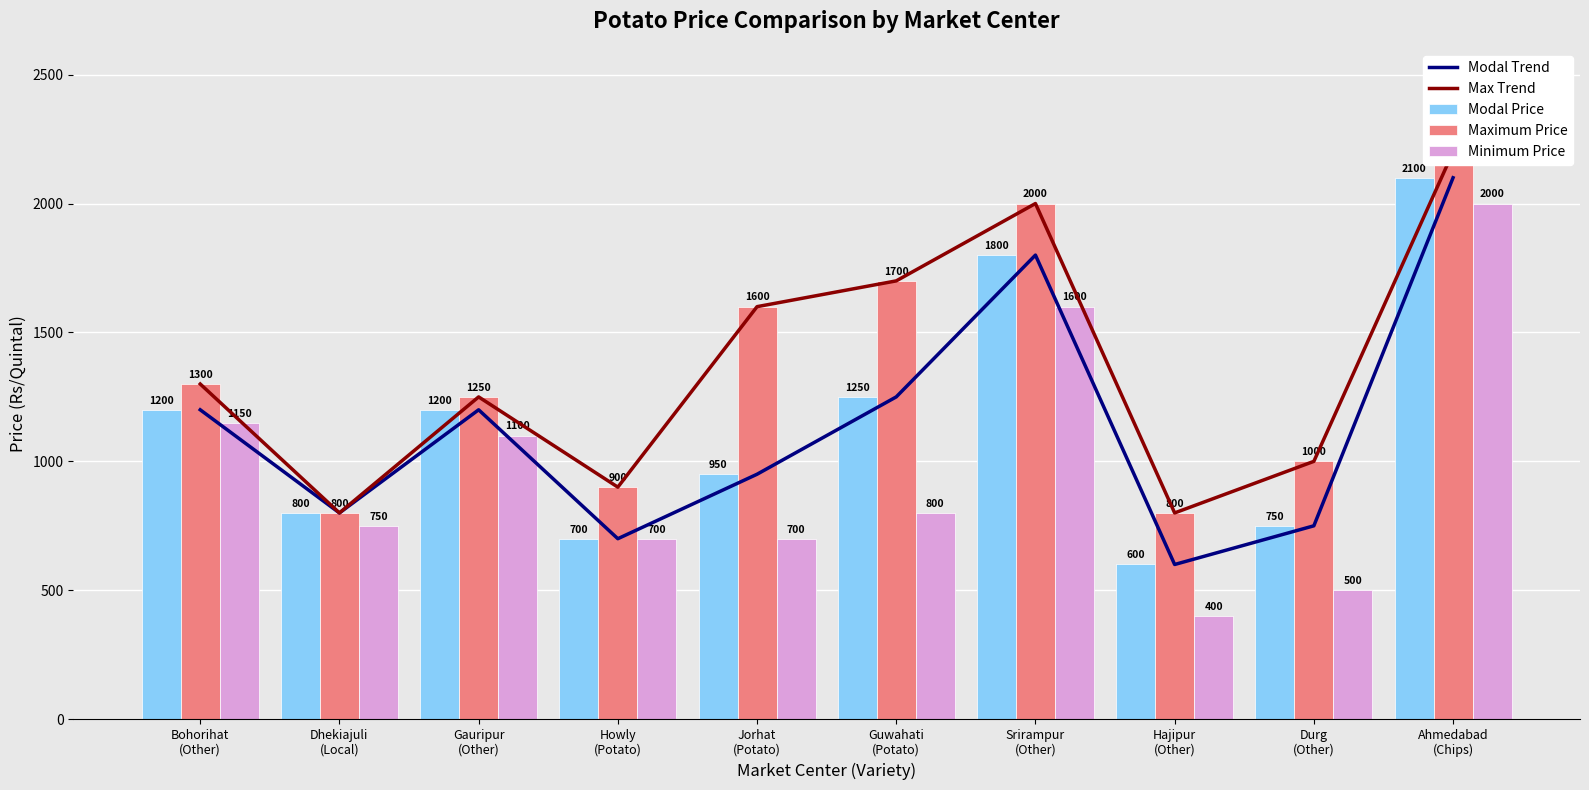

Rank the series at Srirampur
(Other) from highest to lowest value.

Max Trend, Maximum Price, Modal Trend, Modal Price, Minimum Price